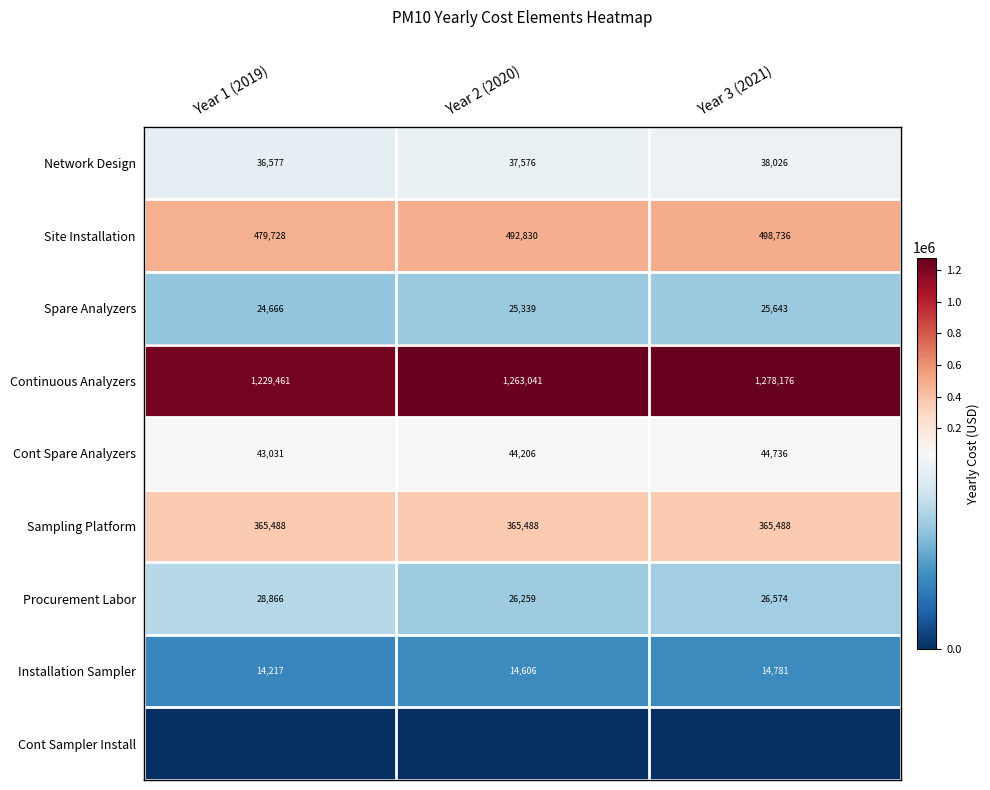

What is the greatest value displayed?

1278176.1